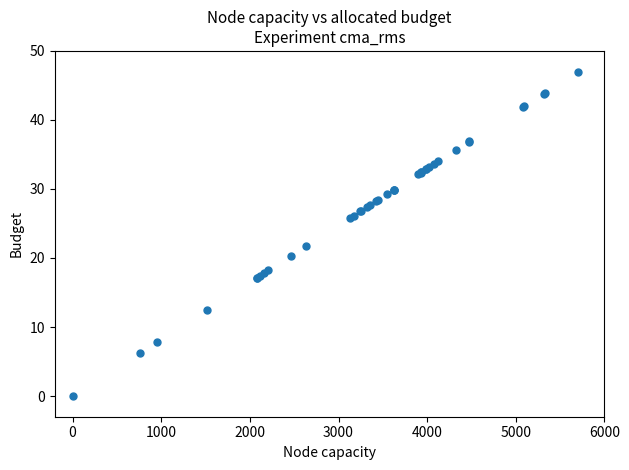

What Y value in the scatter plot is closest to 23?

21.7